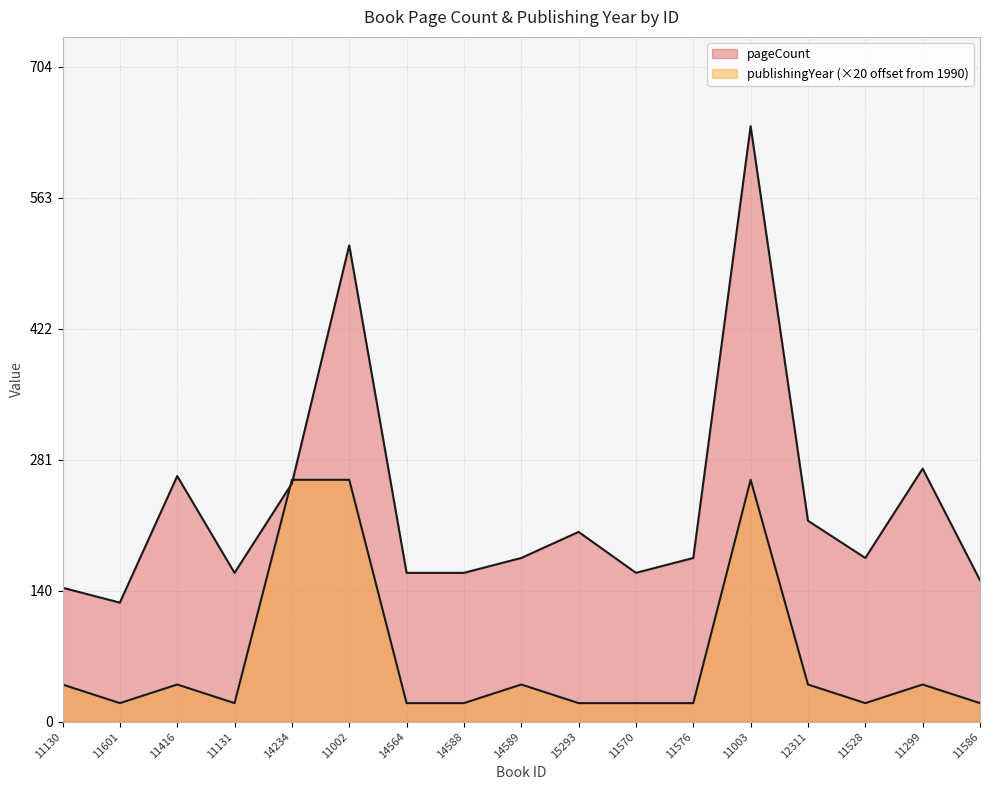

How many series are shown in this chart?

2